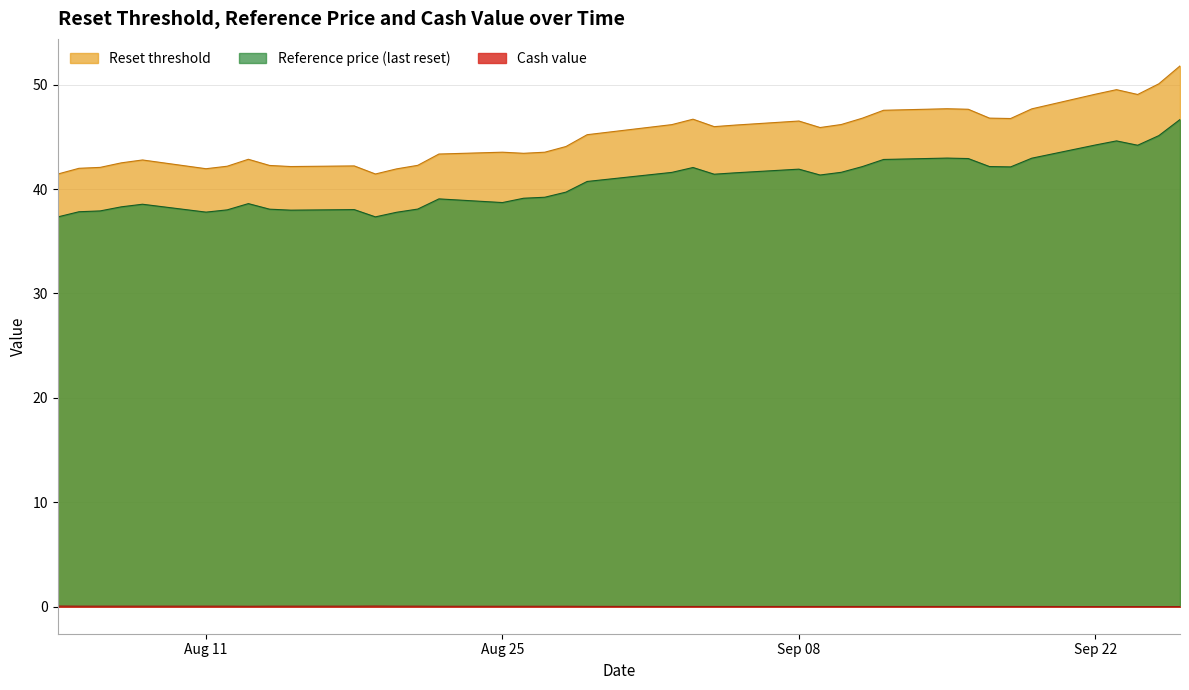

At which label is Reset threshold closest to 46?

2025-09-04